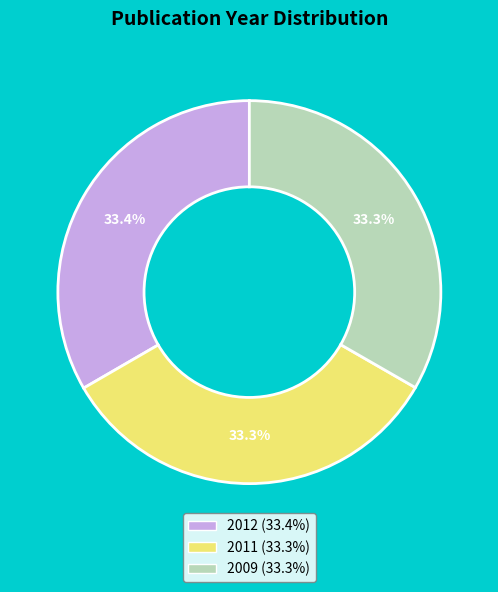

The 2009 slice represents 33% of the pie. True or false?

True